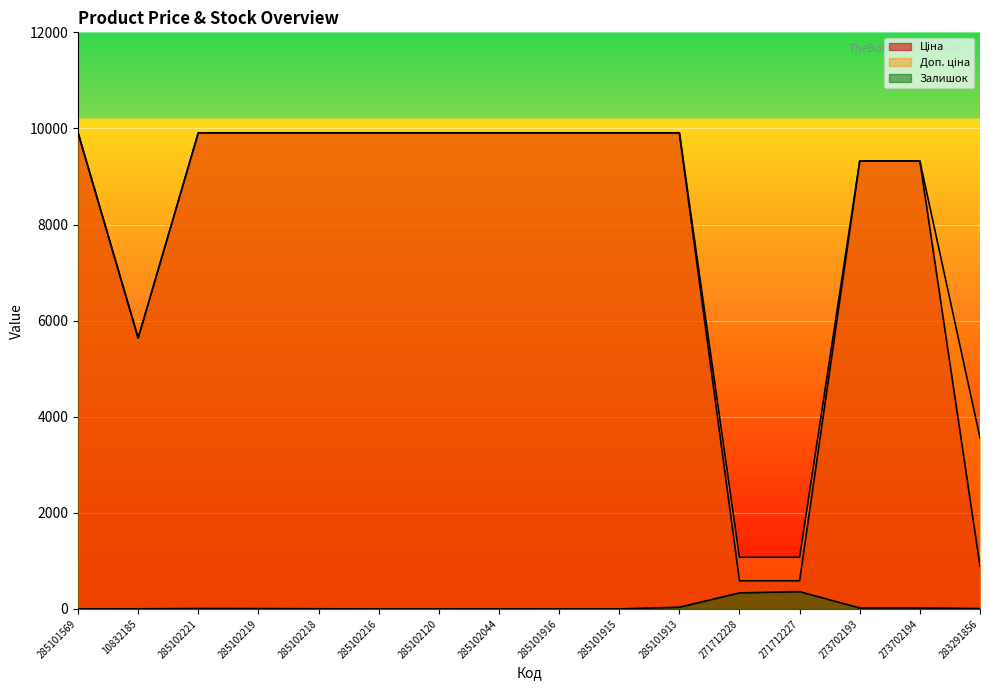

What is the difference between the maximum and minimum values in the Залишок series?

359.0